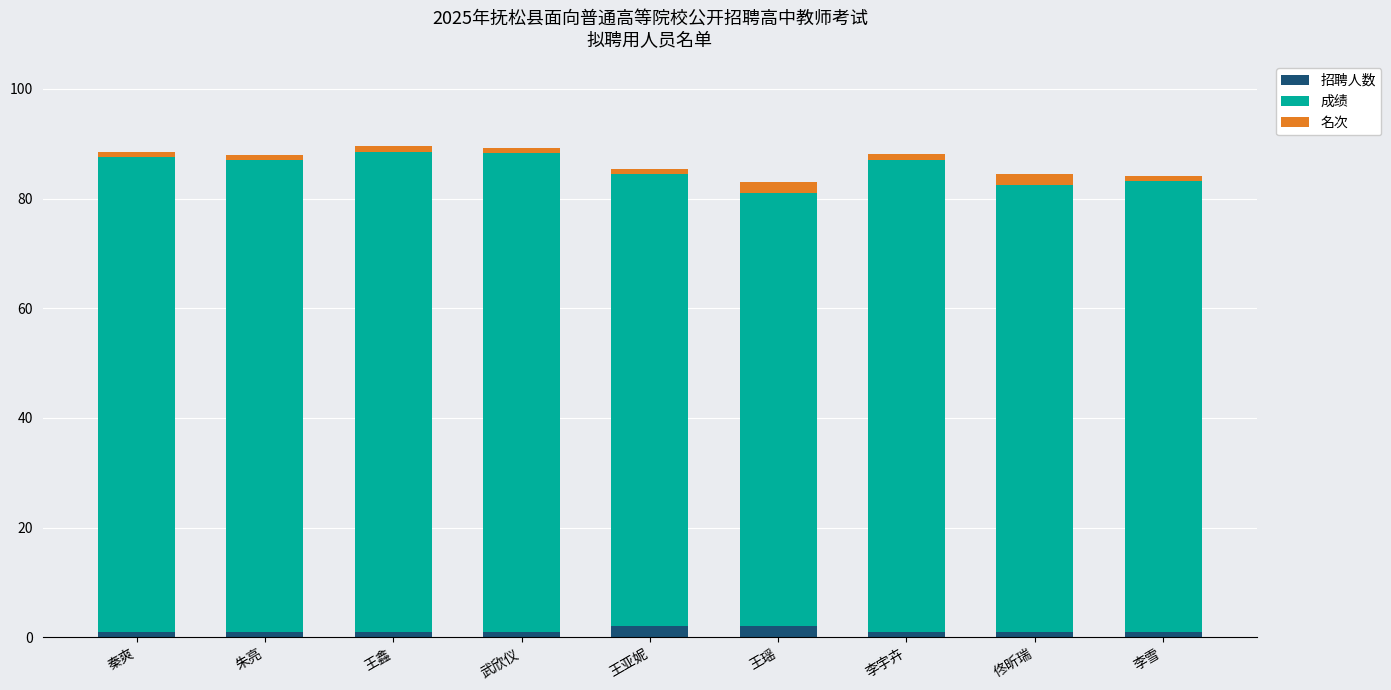

What is the approximate value of 招聘人数 at 王鑫?

1.0